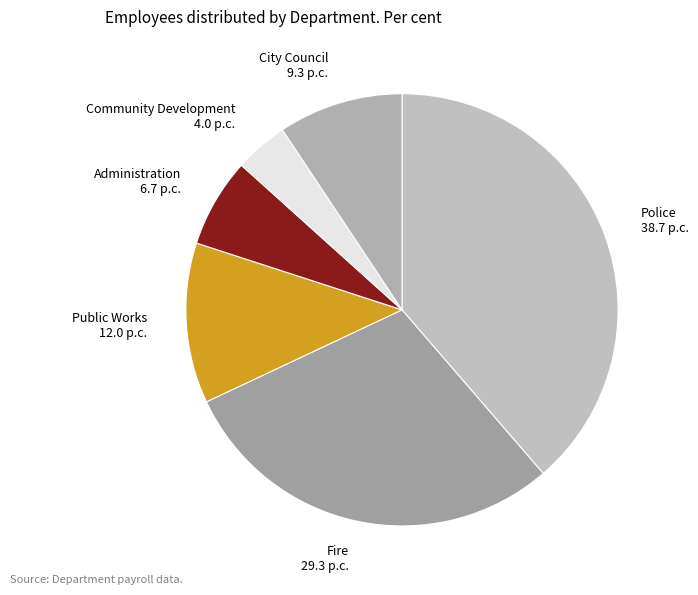

What is the ratio of the value at Community Development to the value at Administration?

0.6